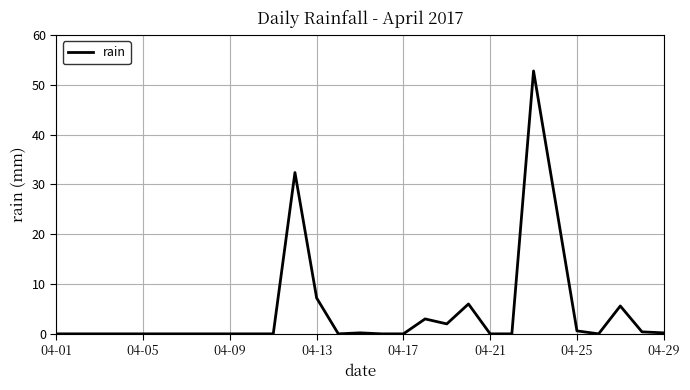

What is the greatest value displayed?

52.8